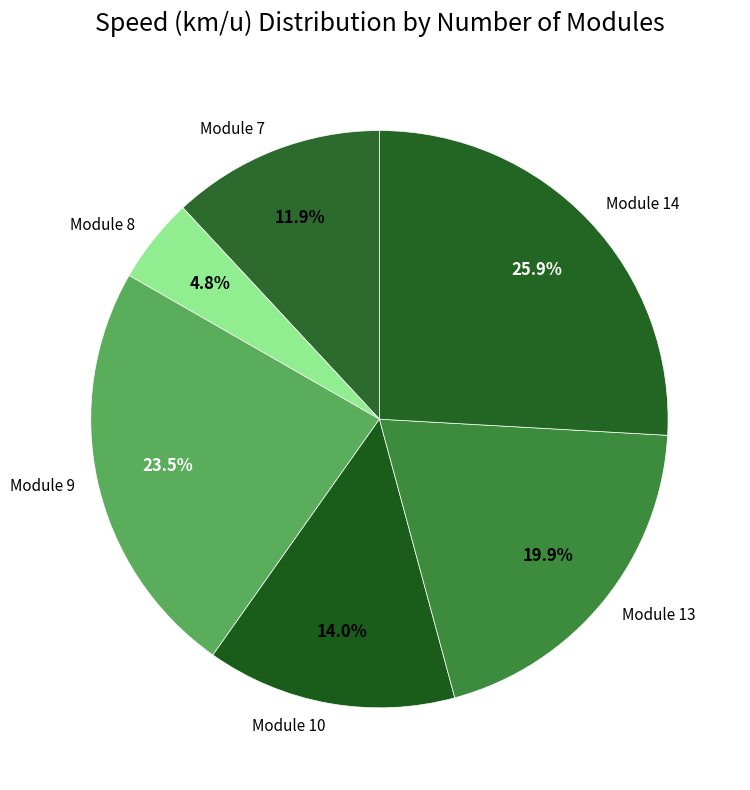

Which category has the smallest portion of the pie?

Module 8